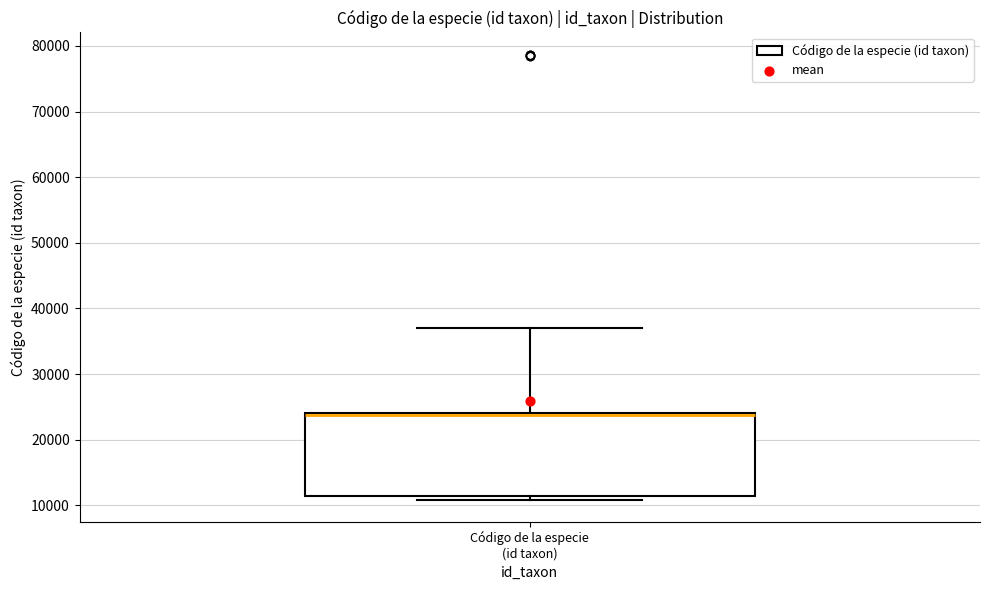

Where is the upper edge of the box for Código de la especie (id taxon) on the y-axis? The values are not printed on the chart, so give them approximately, as read against the axis.

24000